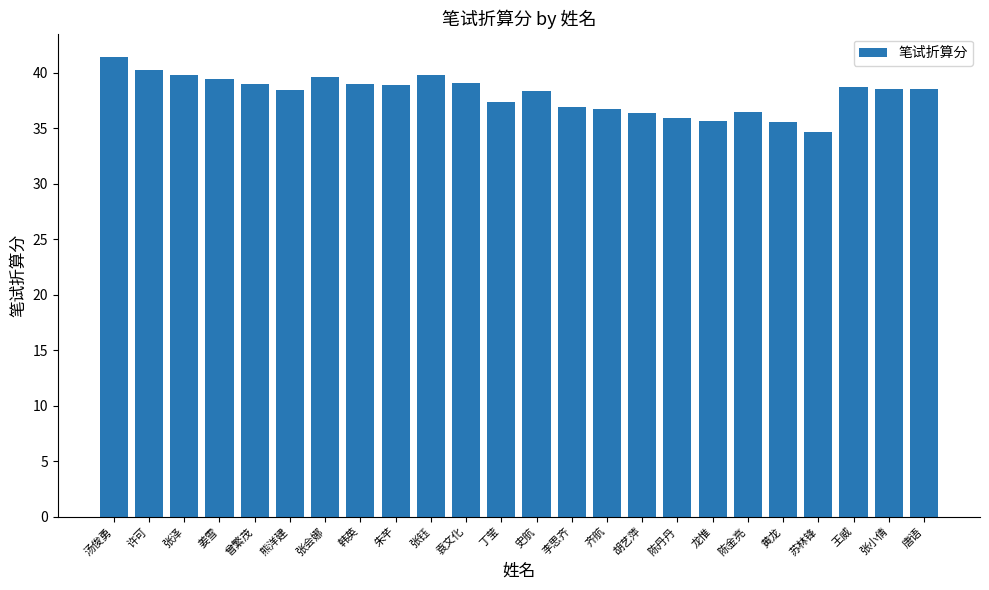

What is the change in value from 张钰 to 龙惟?

-4.1